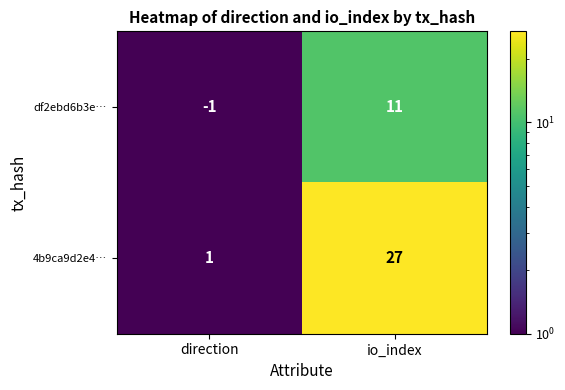

Reading right to left, transcribe all the data shown in this chart.

df2ebd6b3e…: io_index=11	direction=-1
4b9ca9d2e4…: io_index=27	direction=1